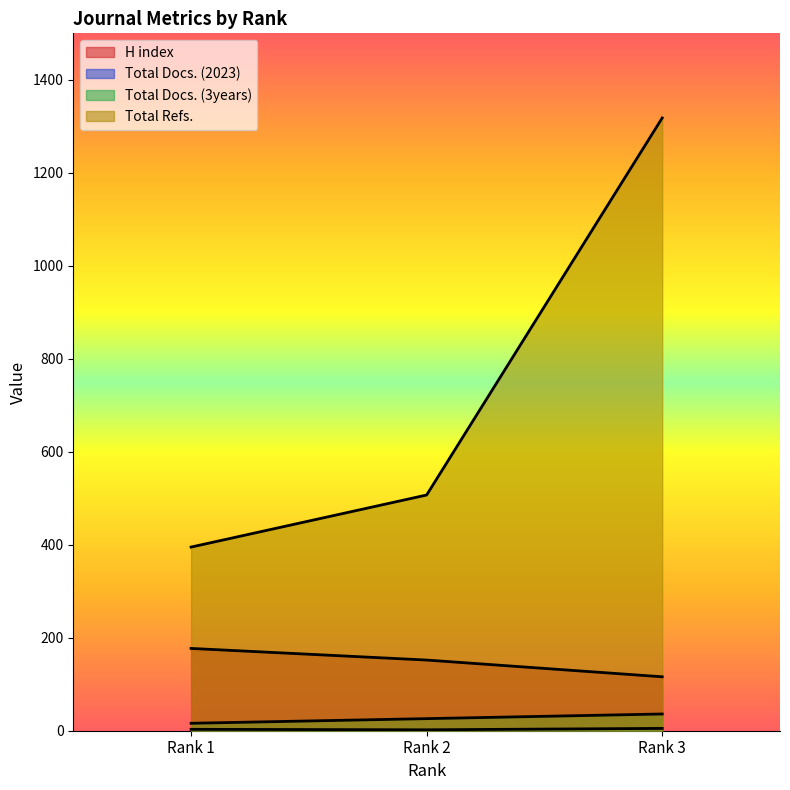

Which series has the widest spread of values?

Total Refs.